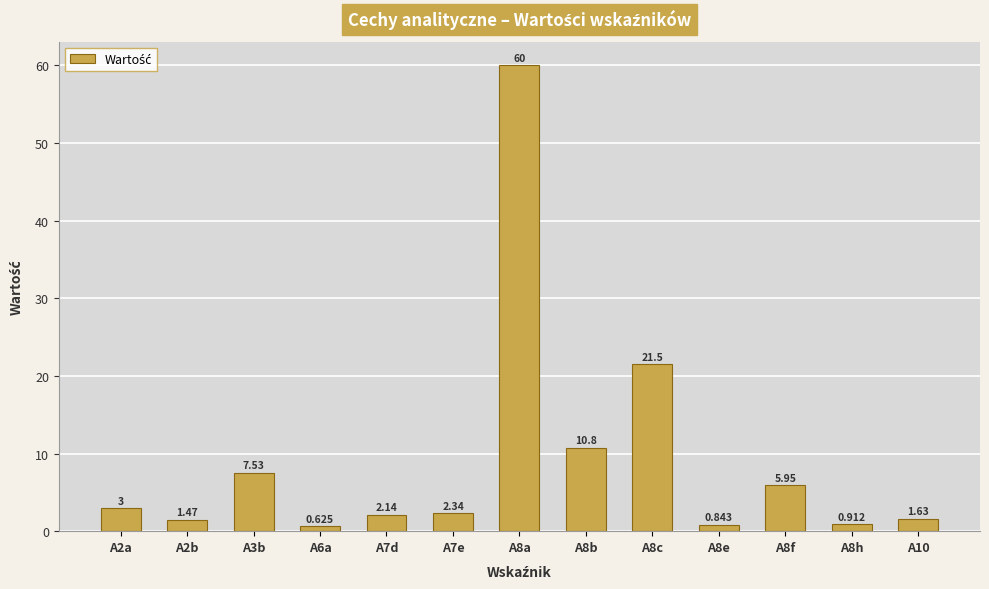

What is the change in value from A8b to A8h?

-9.8